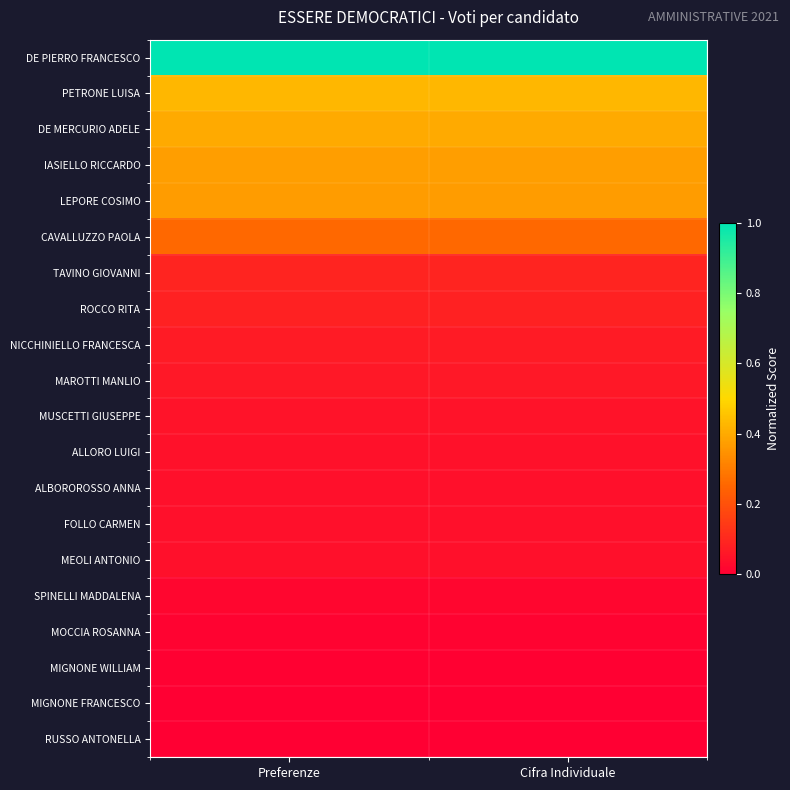

Reading left to right, transcribe all the data shown in this chart.

DE PIERRO FRANCESCO: Preferenze=1.0	Cifra Individuale=1.0
PETRONE LUISA: Preferenze=0.4	Cifra Individuale=0.4
DE MERCURIO ADELE: Preferenze=0.4	Cifra Individuale=0.4
IASIELLO RICCARDO: Preferenze=0.4	Cifra Individuale=0.4
LEPORE COSIMO: Preferenze=0.4	Cifra Individuale=0.4
CAVALLUZZO PAOLA: Preferenze=0.3	Cifra Individuale=0.3
TAVINO GIOVANNI: Preferenze=0.1	Cifra Individuale=0.1
ROCCO RITA: Preferenze=0.1	Cifra Individuale=0.1
NICCHINIELLO FRANCESCA: Preferenze=0.1	Cifra Individuale=0.1
MAROTTI MANLIO: Preferenze=0.1	Cifra Individuale=0.1
MUSCETTI GIUSEPPE: Preferenze=0.0	Cifra Individuale=0.0
ALLORO LUIGI: Preferenze=0.0	Cifra Individuale=0.0
ALBOROROSSO ANNA: Preferenze=0.0	Cifra Individuale=0.0
FOLLO CARMEN: Preferenze=0.0	Cifra Individuale=0.0
MEOLI ANTONIO: Preferenze=0.0	Cifra Individuale=0.0
SPINELLI MADDALENA: Preferenze=0.0	Cifra Individuale=0.0
MOCCIA ROSANNA: Preferenze=0.0	Cifra Individuale=0.0
MIGNONE WILLIAM: Preferenze=0.0	Cifra Individuale=0.0
MIGNONE FRANCESCO: Preferenze=0.0	Cifra Individuale=0.0
RUSSO ANTONELLA: Preferenze=0.0	Cifra Individuale=0.0